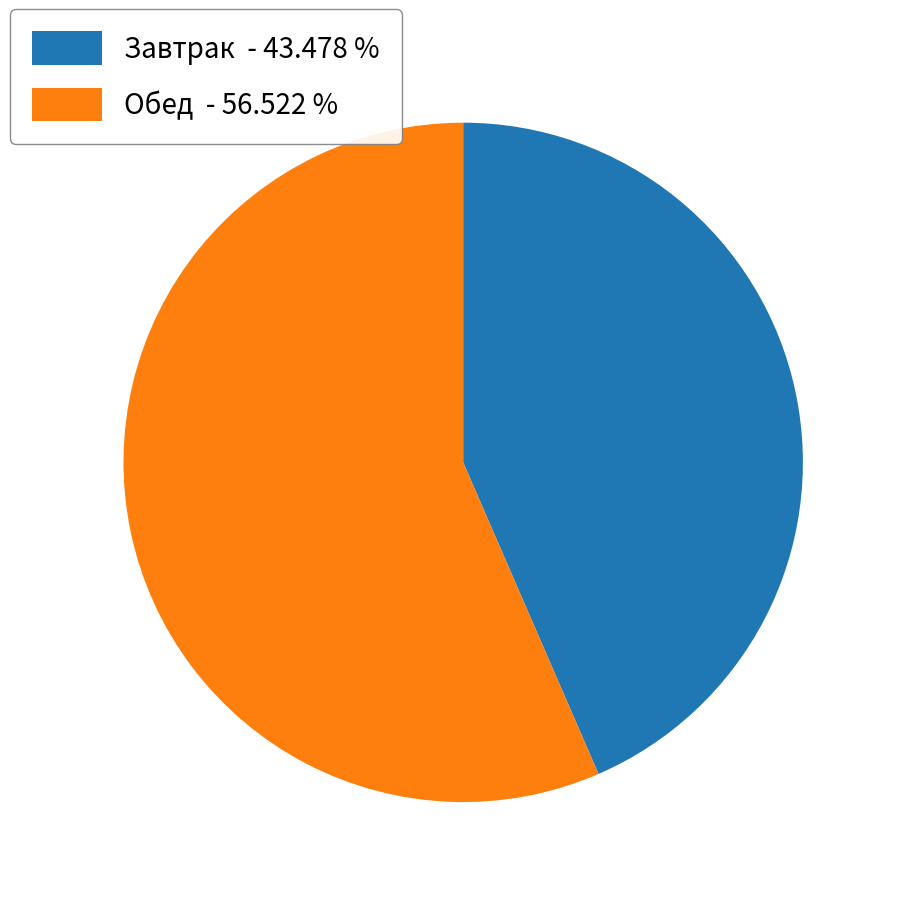

What is the ratio of the value at Обед - 56.522 % to the value at Завтрак - 43.478 %?

1.3